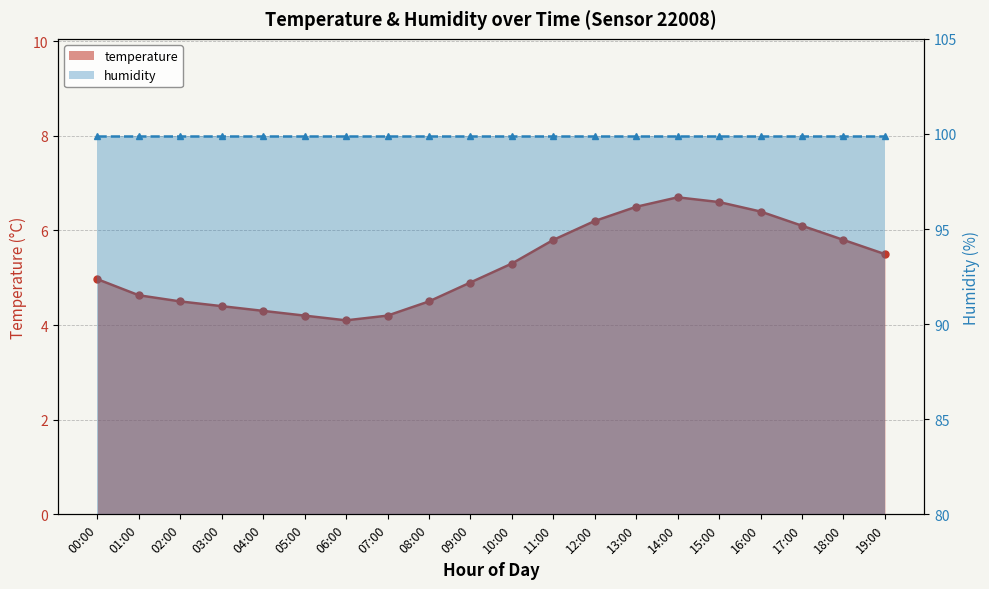

Which label corresponds to the smallest value in the chart?

06:00